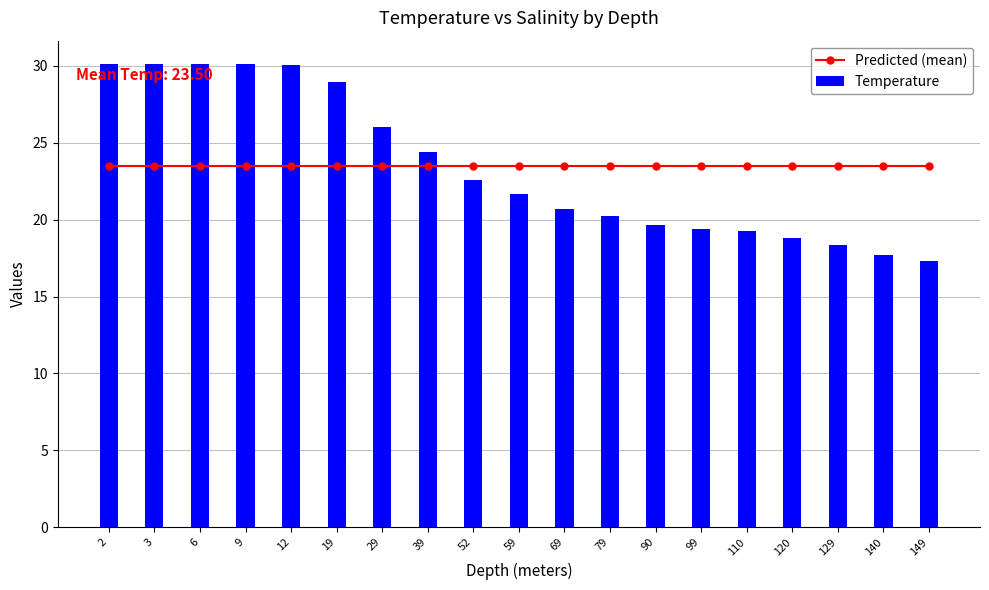

The value of Temperature at 29 is 11.7. True or false?

False